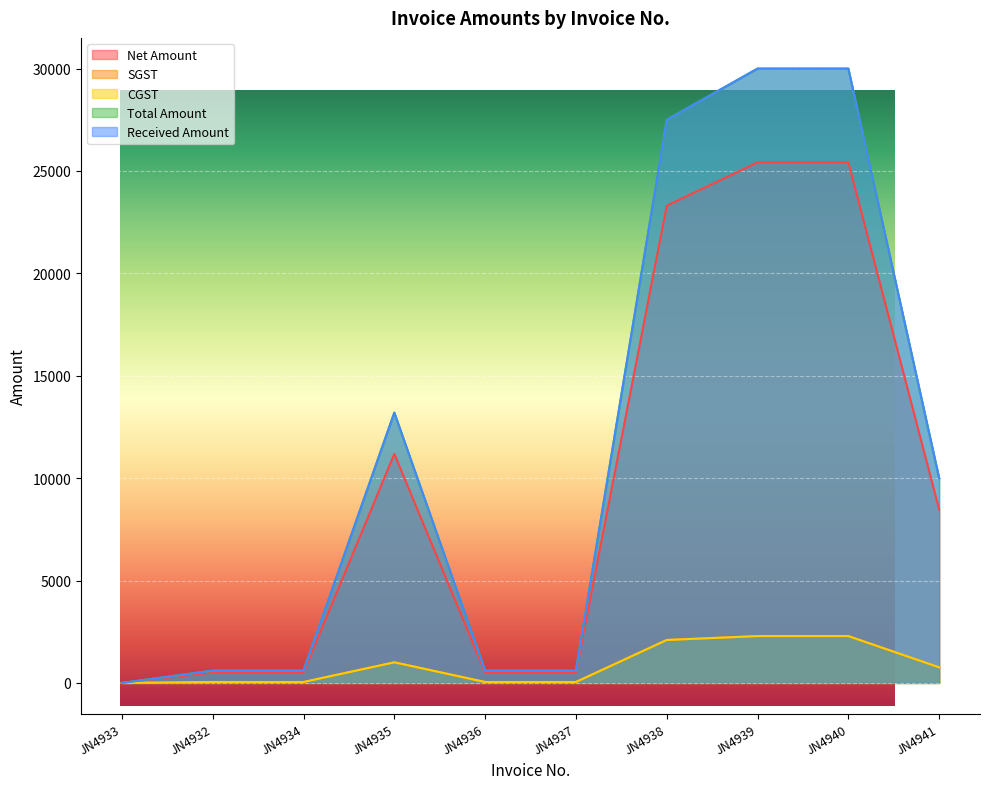

What is the average value of the Net Amount series?

9584.7